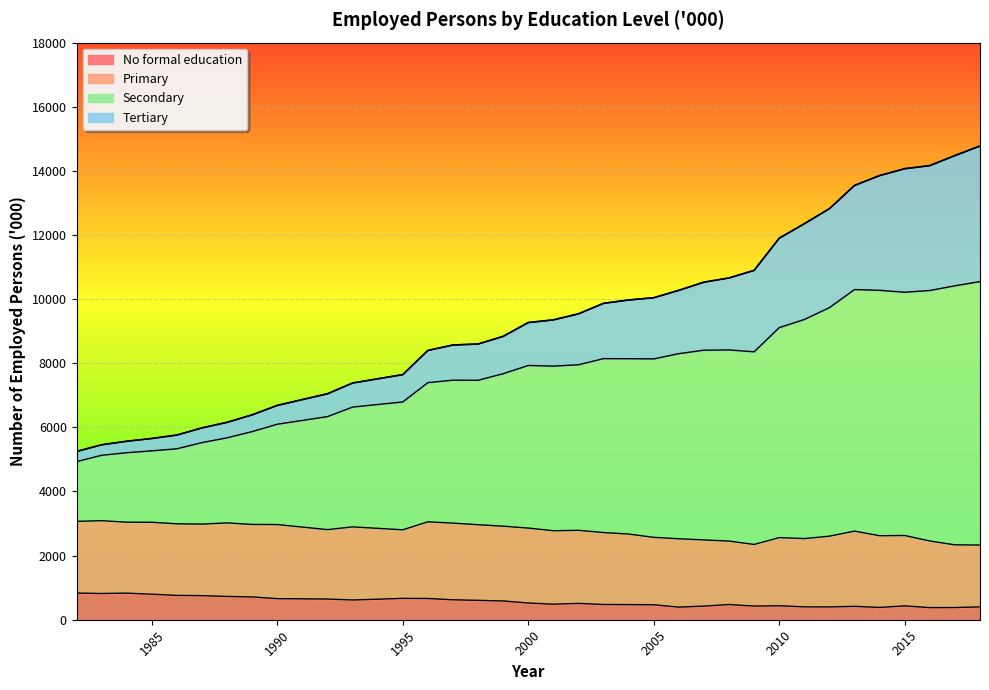

Is it true that No formal education equals 1152.7 at 1996?

False